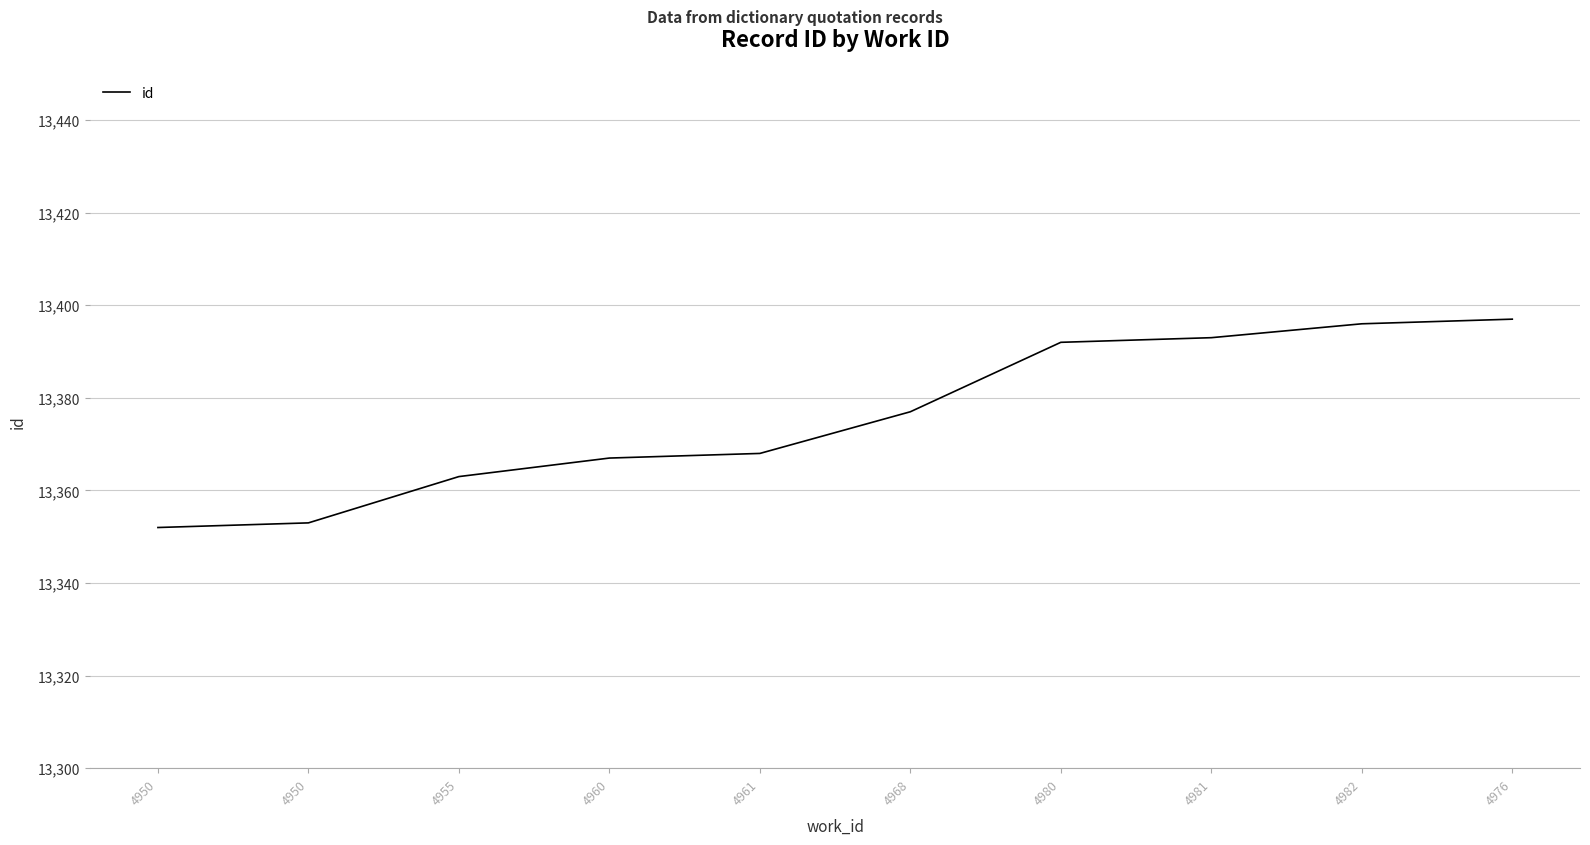

Is it true that the value at 4982 is 13396?

True